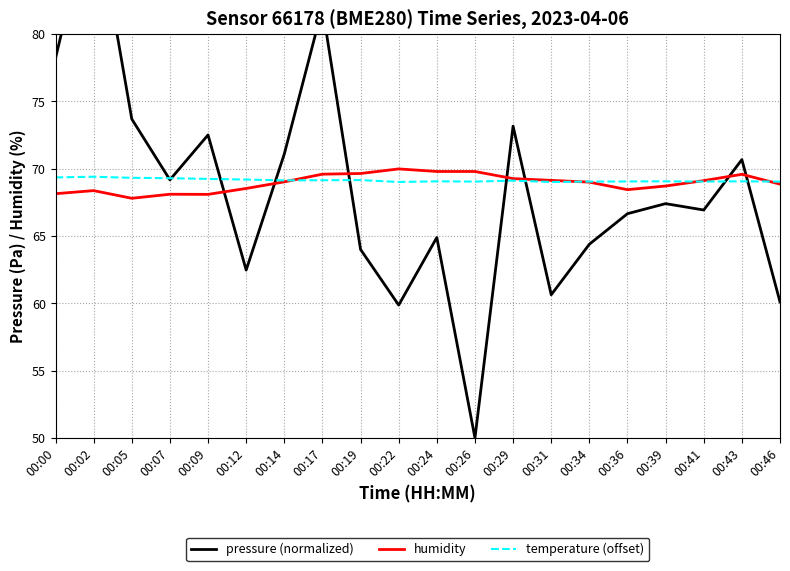

Reading right to left, list all the values displayed in this chart.

pressure (normalized): 00:46=60.1	00:43=70.7	00:41=66.9	00:39=67.4	00:36=66.6	00:34=64.4	00:31=60.6	00:29=73.1	00:26=50.0	00:24=64.9	00:22=59.9	00:19=64.0	00:17=81.9	00:14=71.1	00:12=62.5	00:09=72.5	00:07=69.2	00:05=73.7	00:02=90.0	00:00=78.2
humidity: 00:46=68.8	00:43=69.6	00:41=69.1	00:39=68.7	00:36=68.4	00:34=69.0	00:31=69.1	00:29=69.2	00:26=69.8	00:24=69.8	00:22=70.0	00:19=69.6	00:17=69.6	00:14=69.0	00:12=68.5	00:09=68.1	00:07=68.1	00:05=67.8	00:02=68.4	00:00=68.1
temperature (offset): 00:46=69.0	00:43=69.0	00:41=69.0	00:39=69.0	00:36=69.0	00:34=69.0	00:31=69.0	00:29=69.1	00:26=69.0	00:24=69.0	00:22=69.0	00:19=69.1	00:17=69.1	00:14=69.1	00:12=69.2	00:09=69.2	00:07=69.3	00:05=69.3	00:02=69.4	00:00=69.3